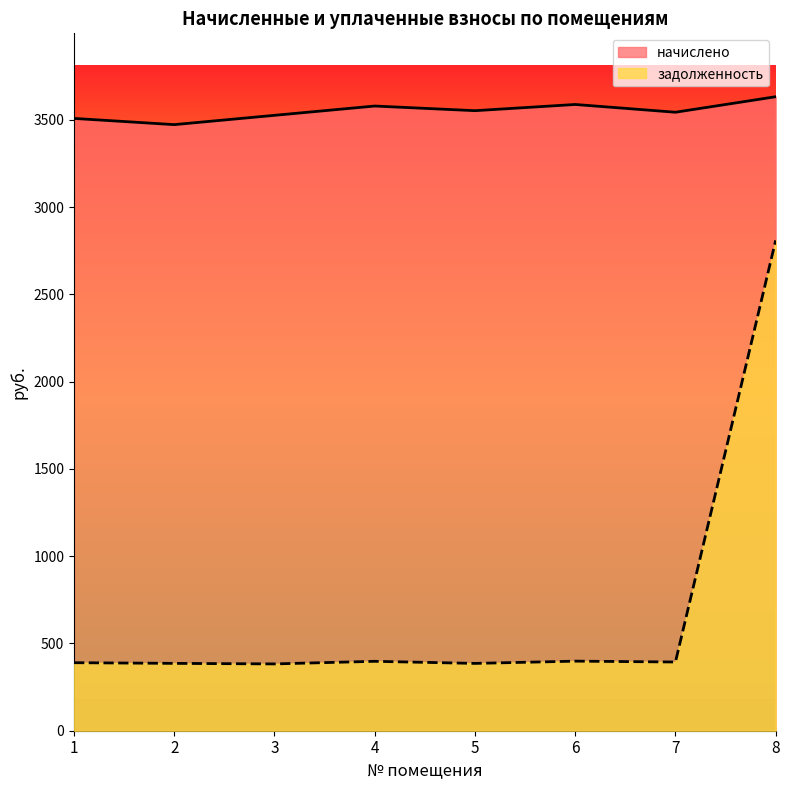

True or false: задолженность and начислено cross at least once.

False